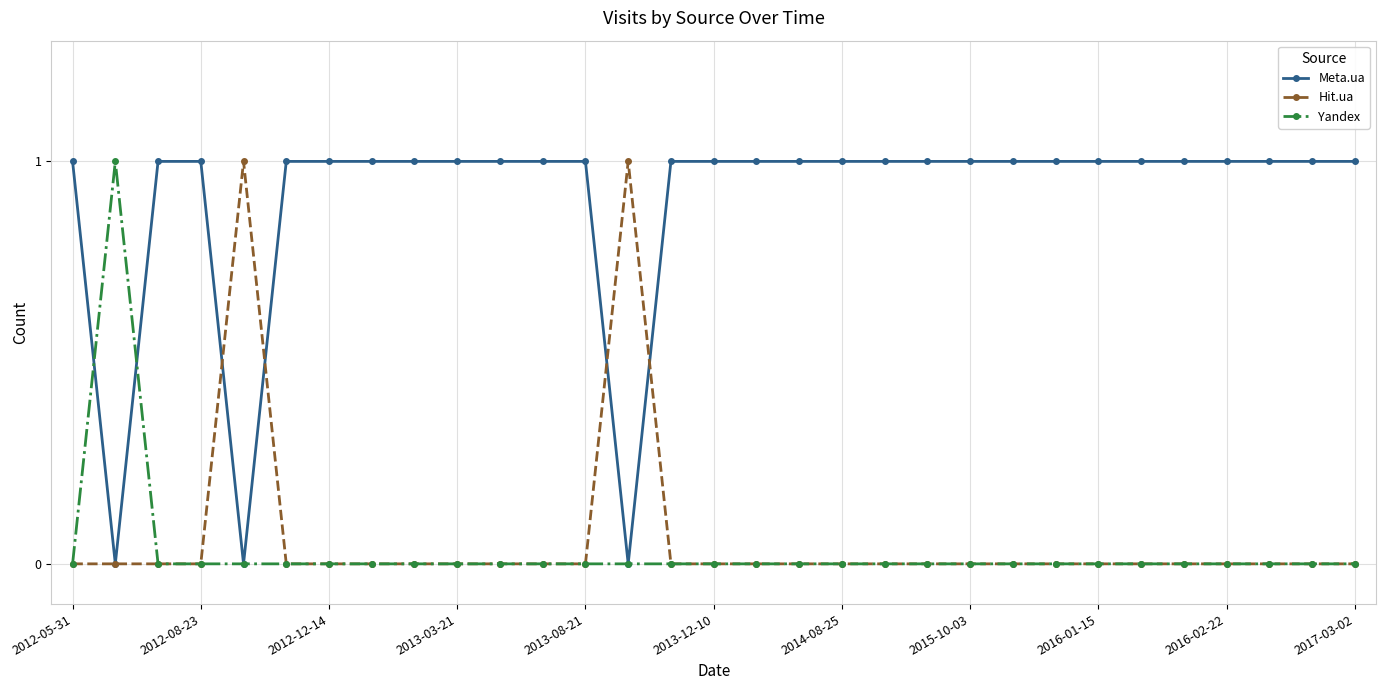

How many Meta.ua values are between 1 and 2?

28